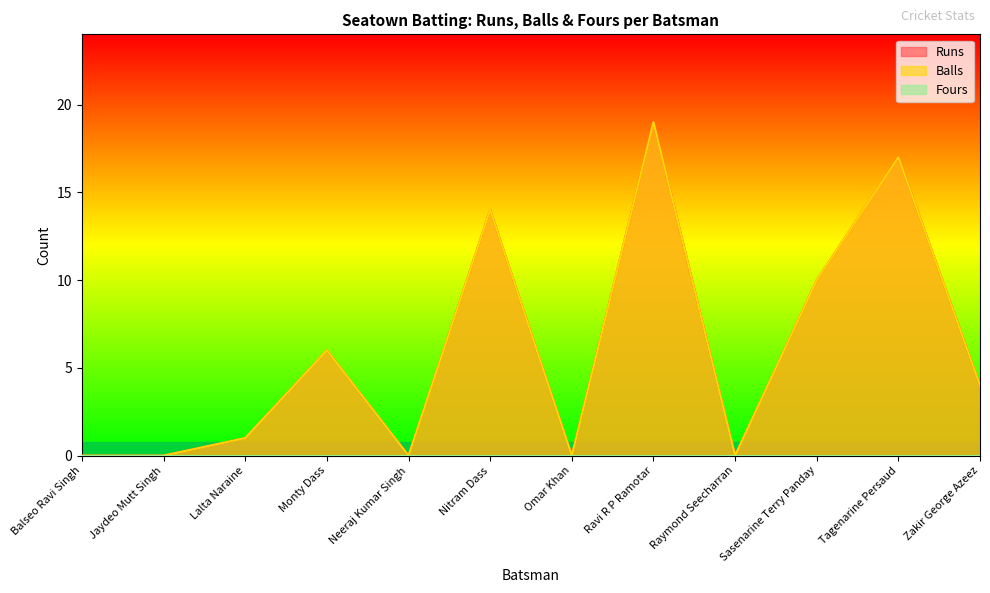

How many lines are shown in the chart?

3